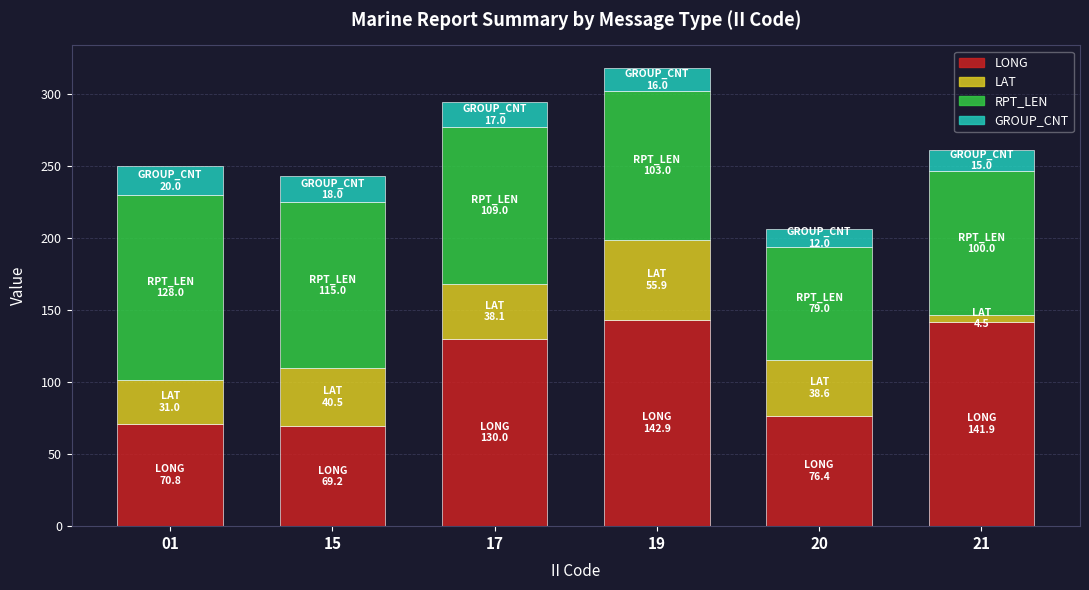

What is the sum of the LONG values at 17 and 15?

199.2